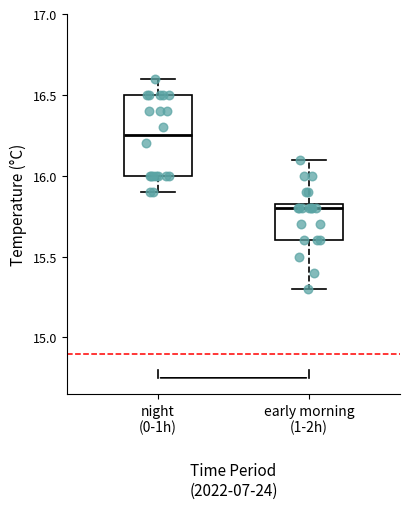

Where is the upper edge of the box for early morning (1-2h) on the y-axis? The values are not printed on the chart, so give them approximately, as read against the axis.

15.85